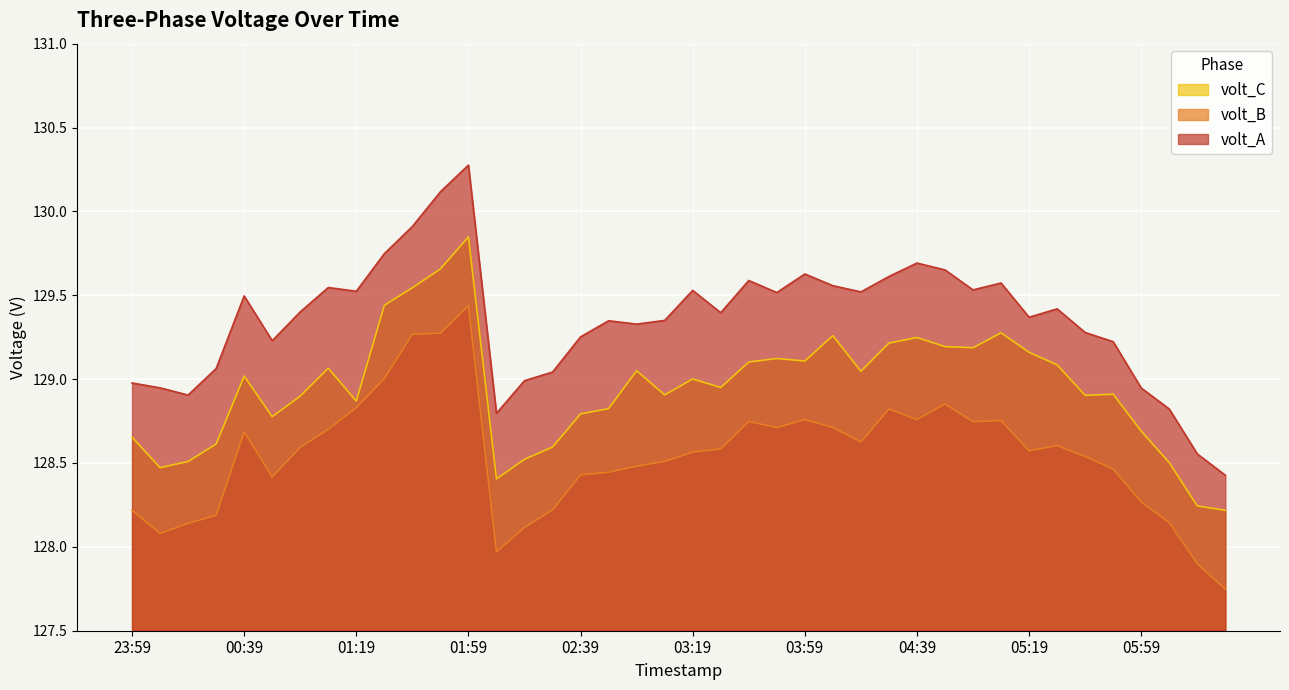

What is the average value of the volt_C series?

128.9